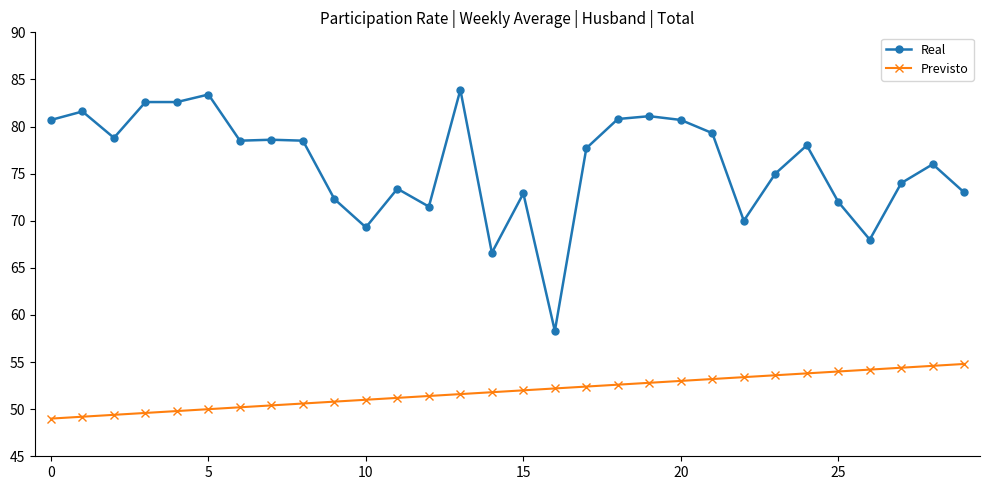

What is the minimum value shown in the chart?

49.0